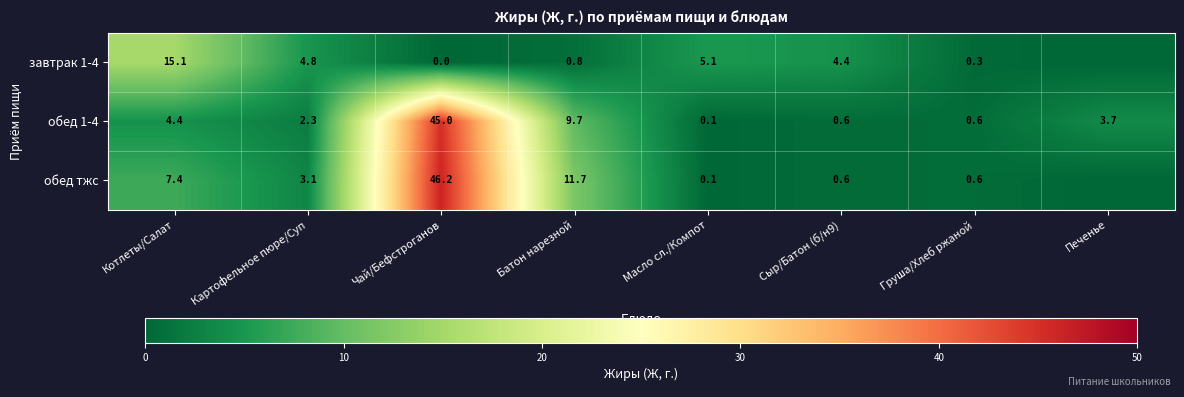

What is the difference between the завтрак 1-4 values at Груша/Хлеб ржаной and Картофельное пюре/Суп?

4.5